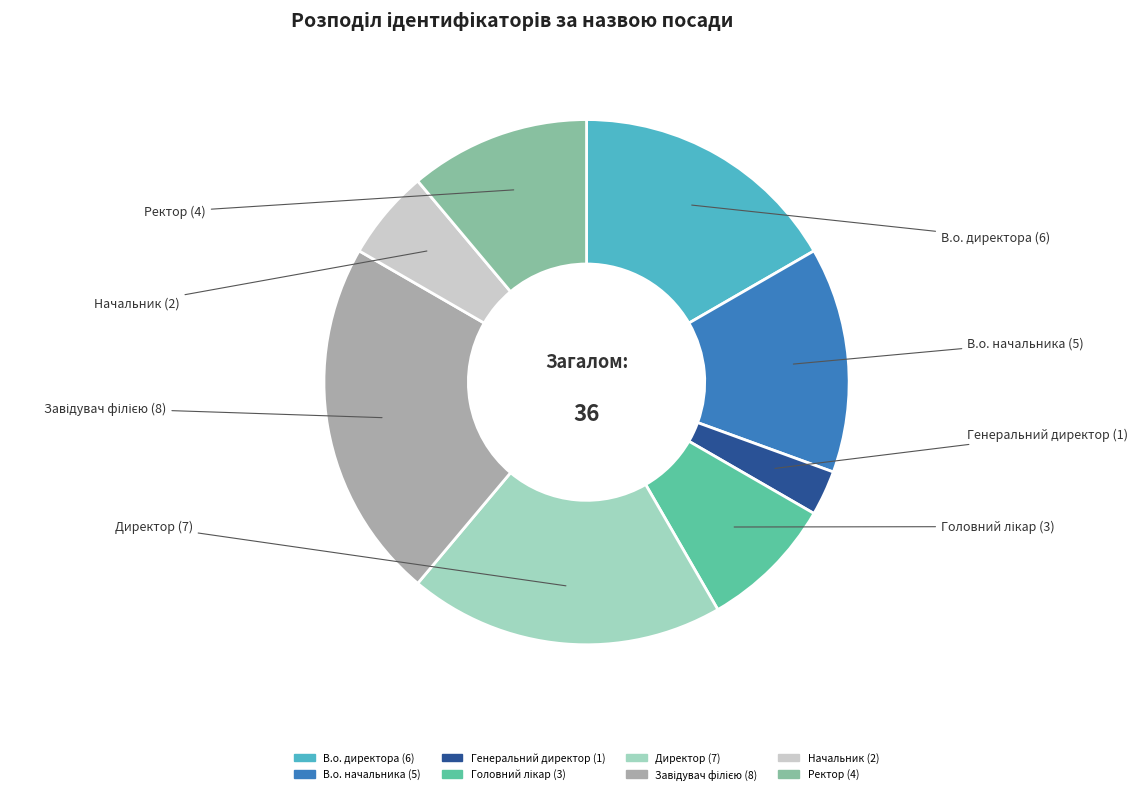

How many segments does this pie chart have?

8